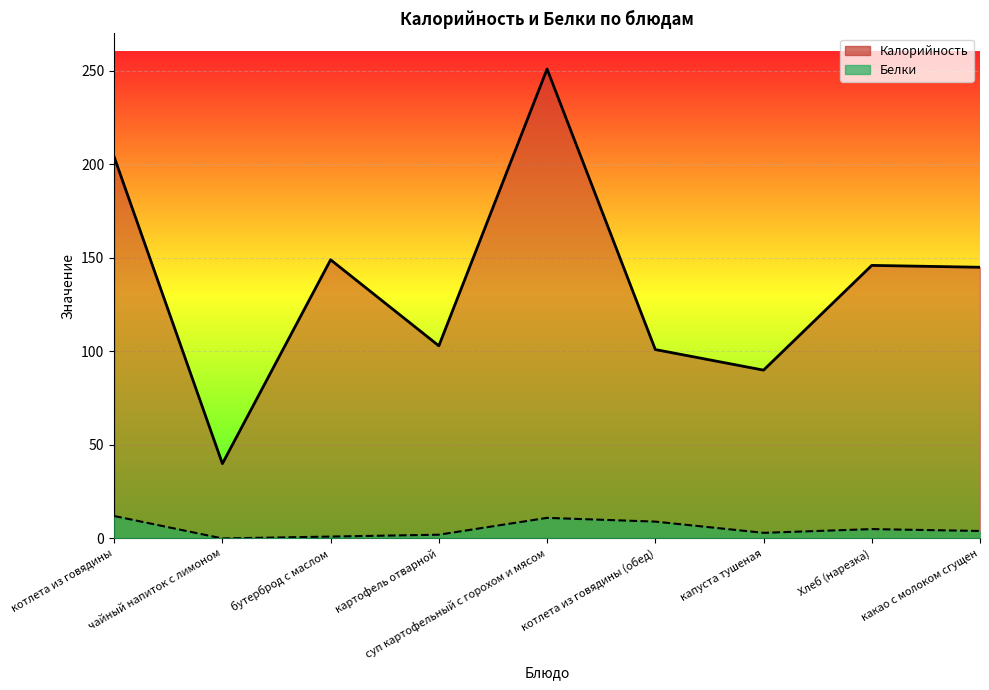

Reading left to right, extract all data points from this chart.

Калорийность: 204	40	149	103	251	101	90	146	145
Белки: 12	0	1	2	11	9	3	5	4